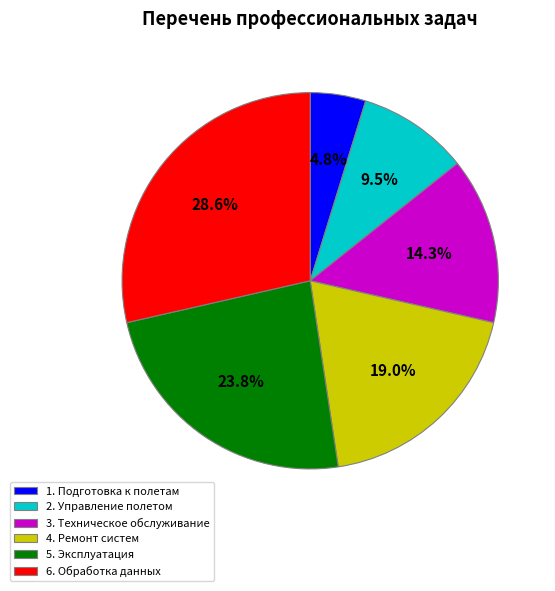

Approximately how many times larger is the value at 6. Обработка данных compared to 2. Управление полетом?

3.0